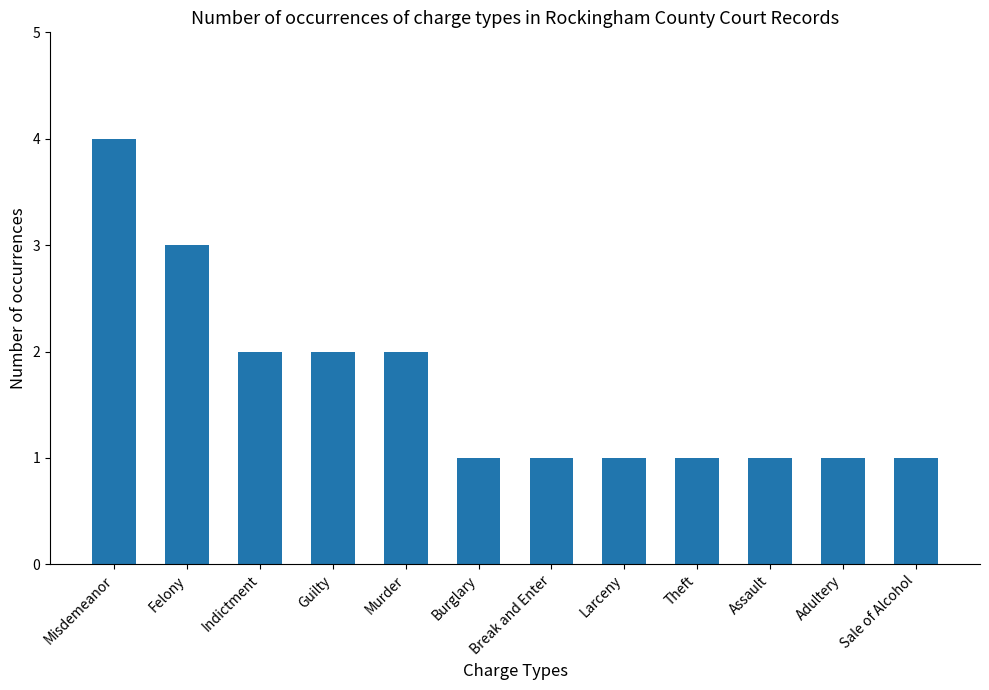

What is the difference between the maximum and second lowest values?

3